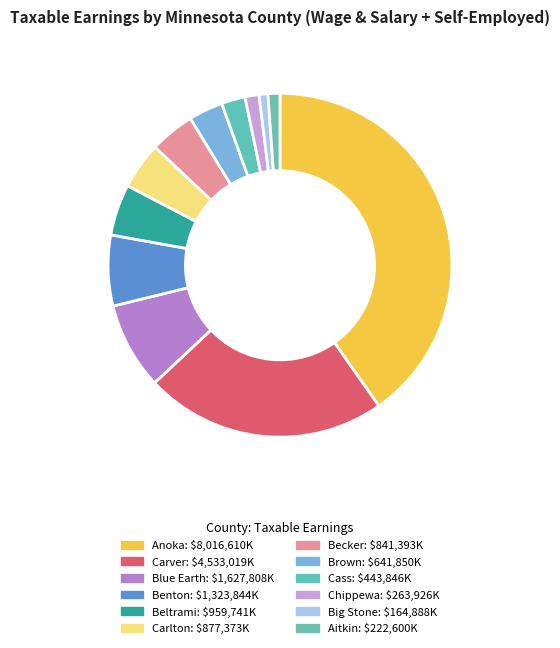

How many segments does this pie chart have?

12